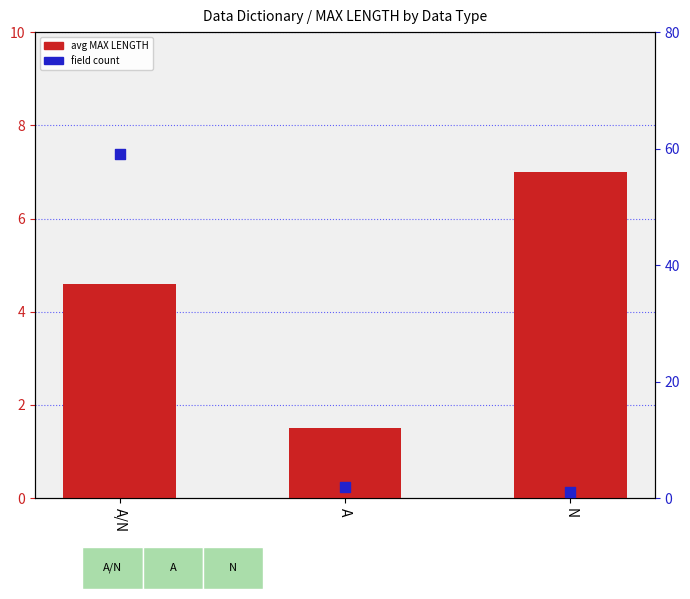

Which series has the largest Y range (max minus min)?

field count